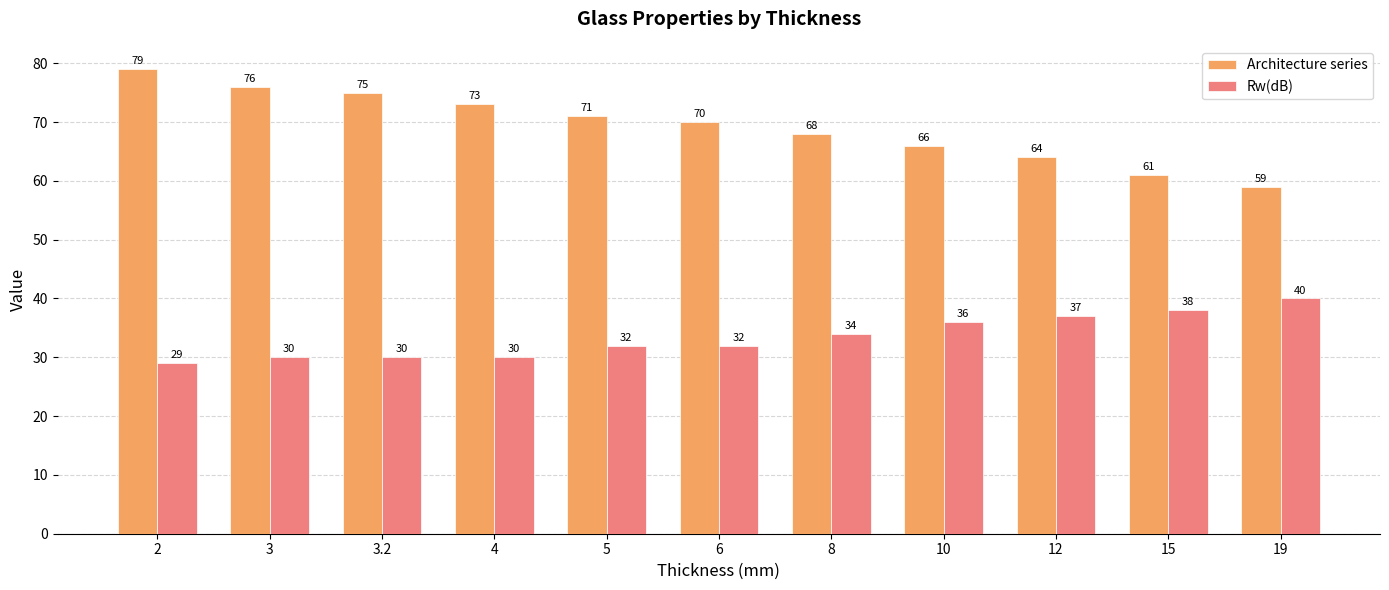

Read the Architecture series value at 3.2, to the nearest 10.

80